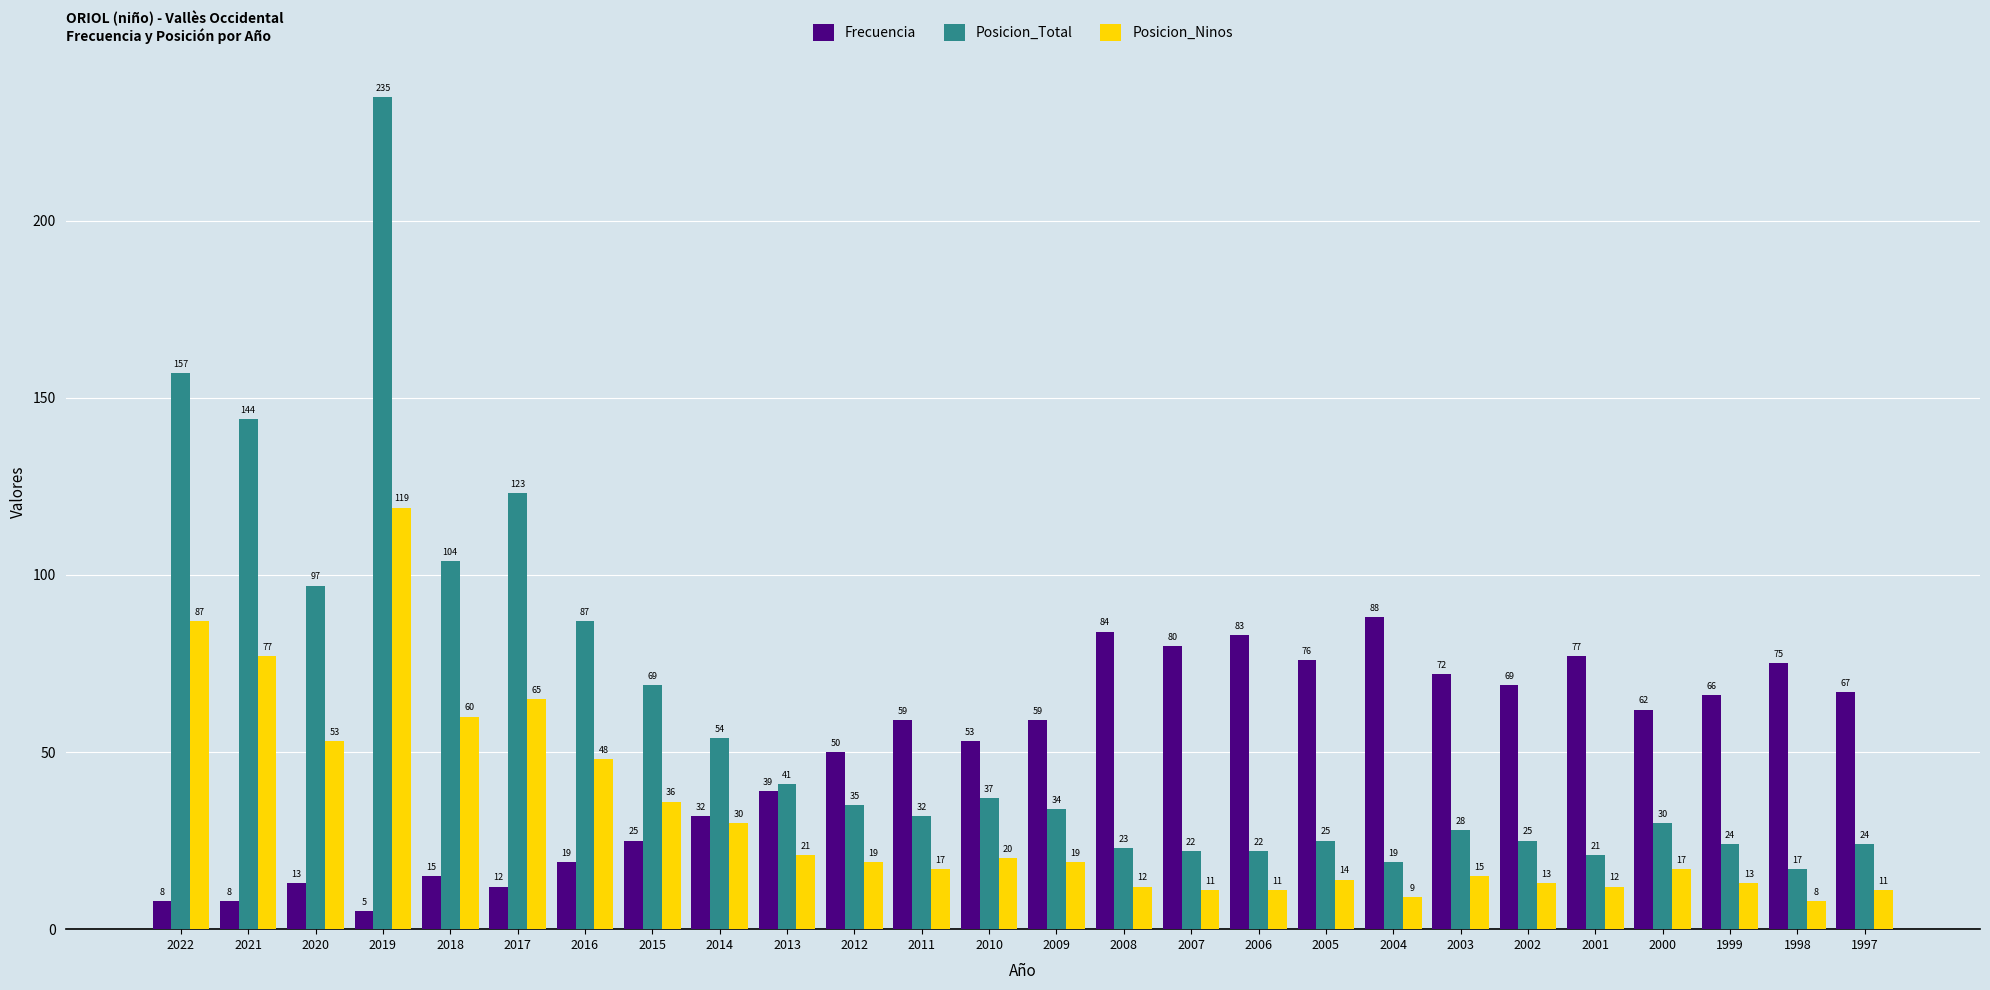

Which label corresponds to the smallest value in the chart?

2019